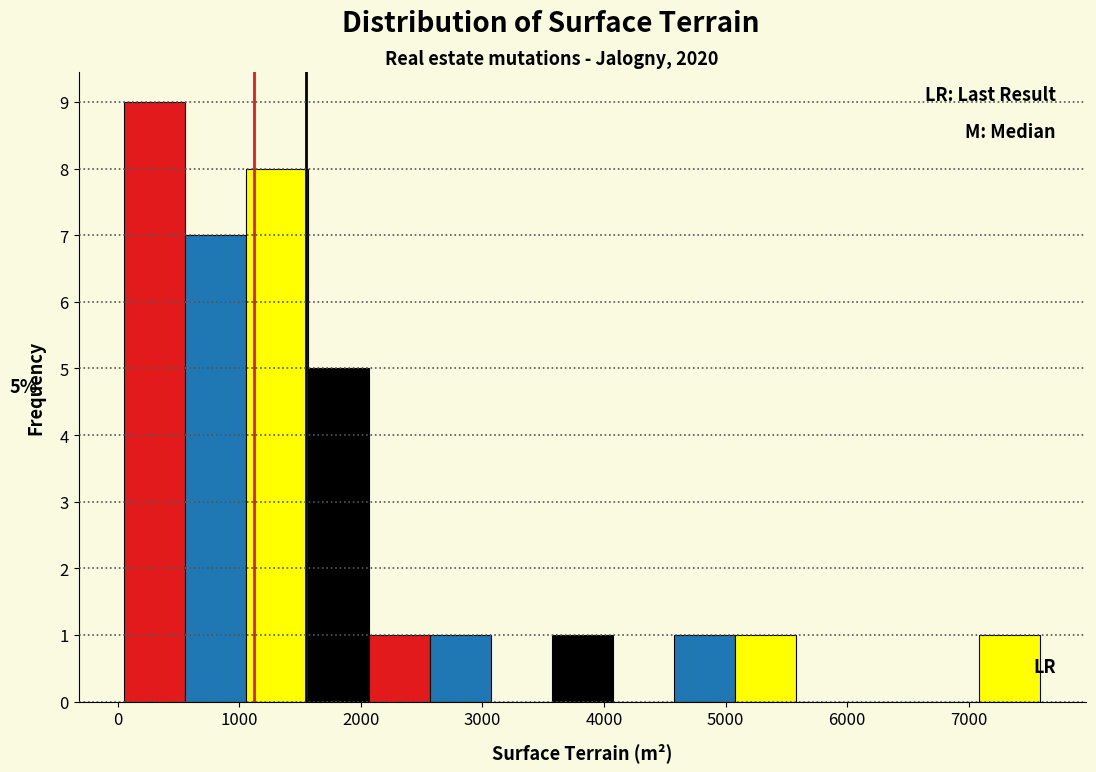

Which range on the x-axis has the tallest bar?

100 to 600